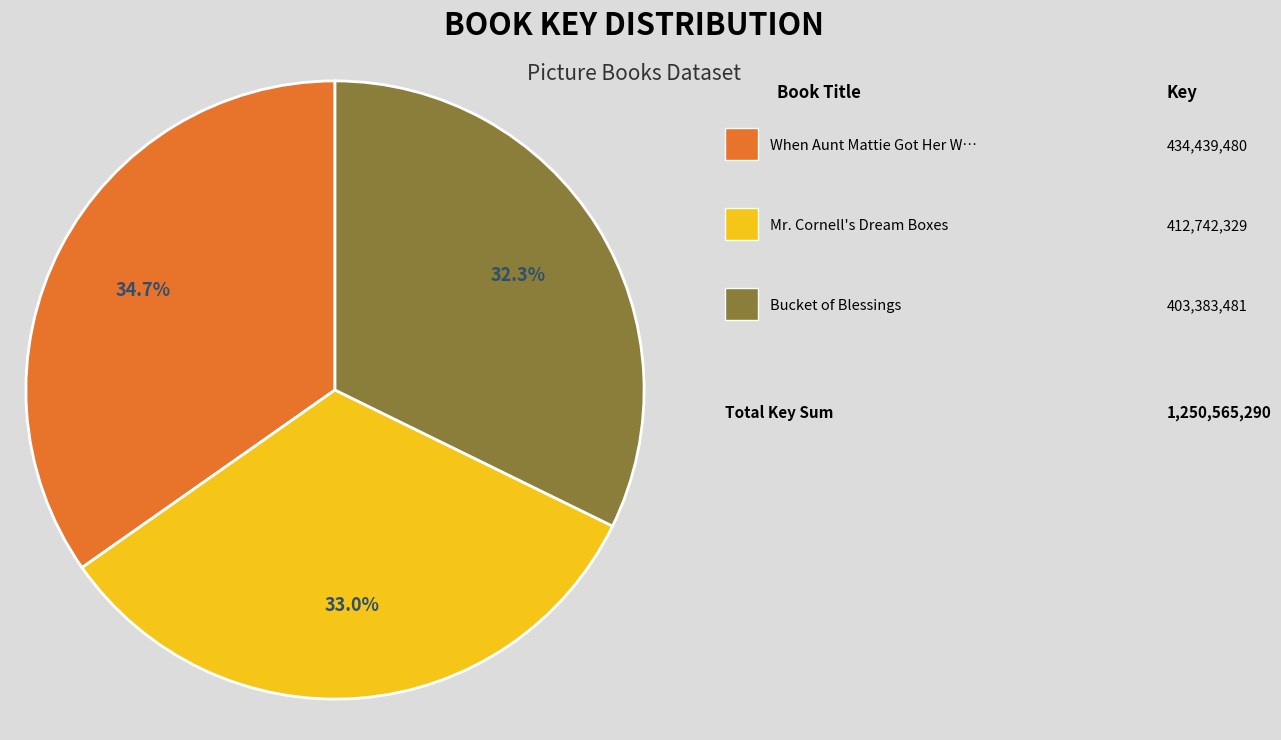

Is there a majority slice in this chart?

No